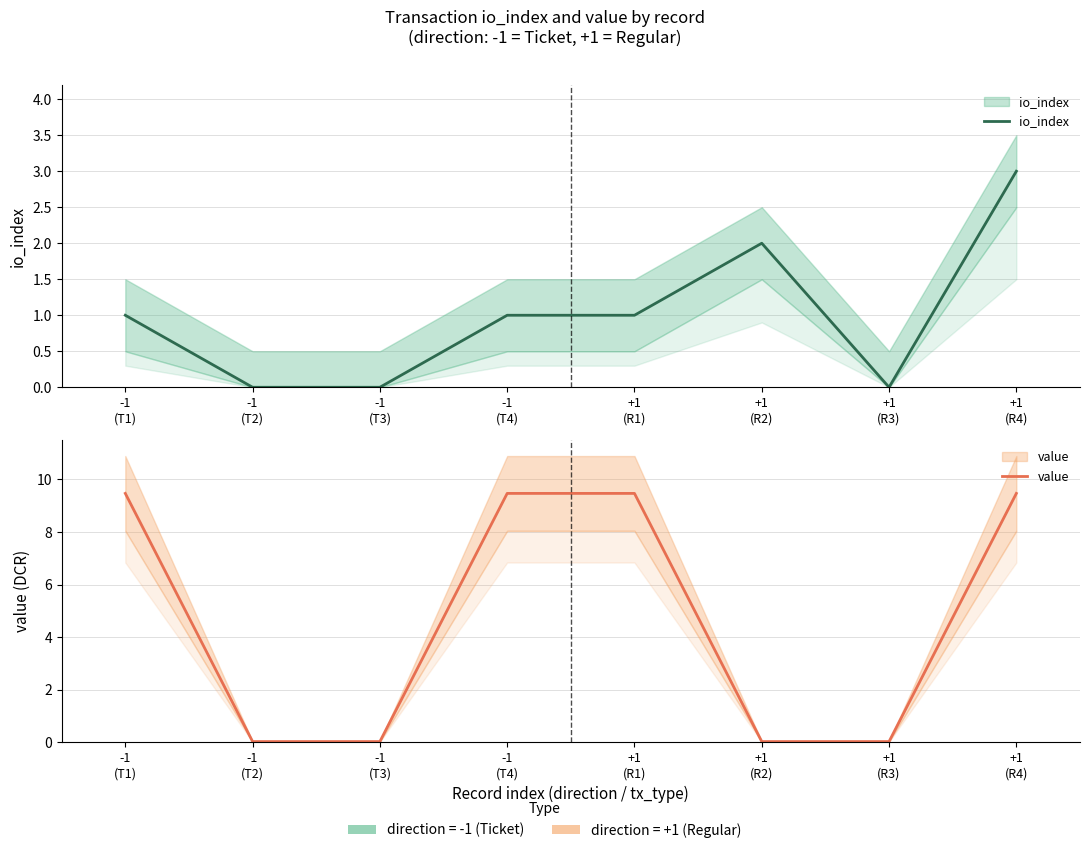

Rank the categories by value value from lowest to highest.

-1
(T2), -1
(T3), +1
(R2), +1
(R3), -1
(T1), -1
(T4), +1
(R1), +1
(R4)